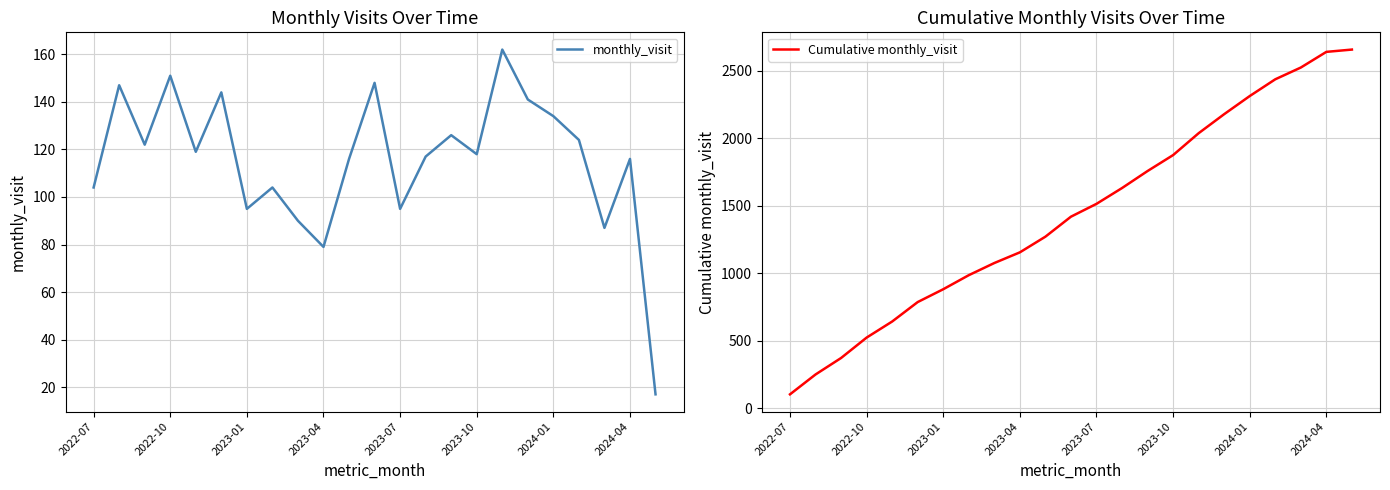

What is the difference between the monthly_visit values at 19 and 13?

7